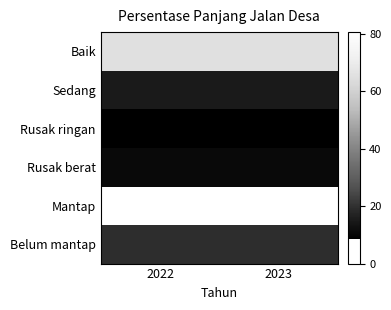

What is the maximum value shown in the chart?

80.6